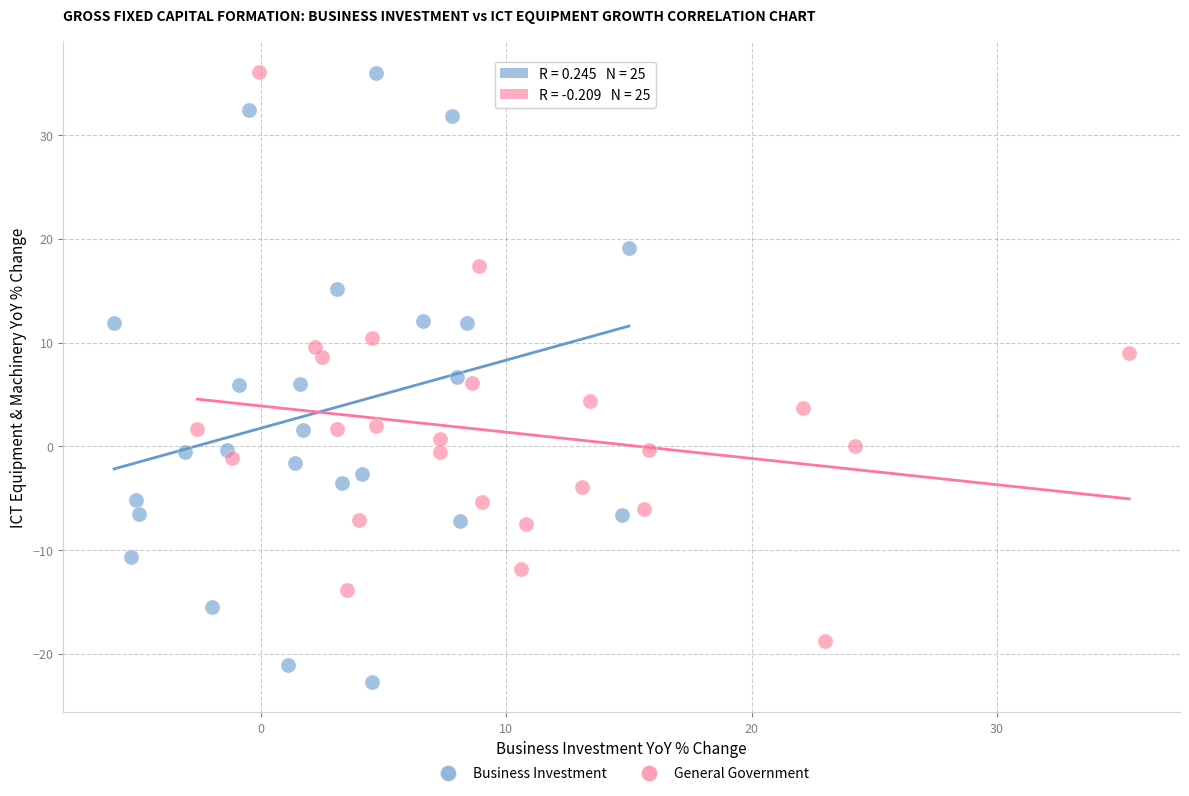

Which series reaches the minimum Y coordinate?

Business Investment